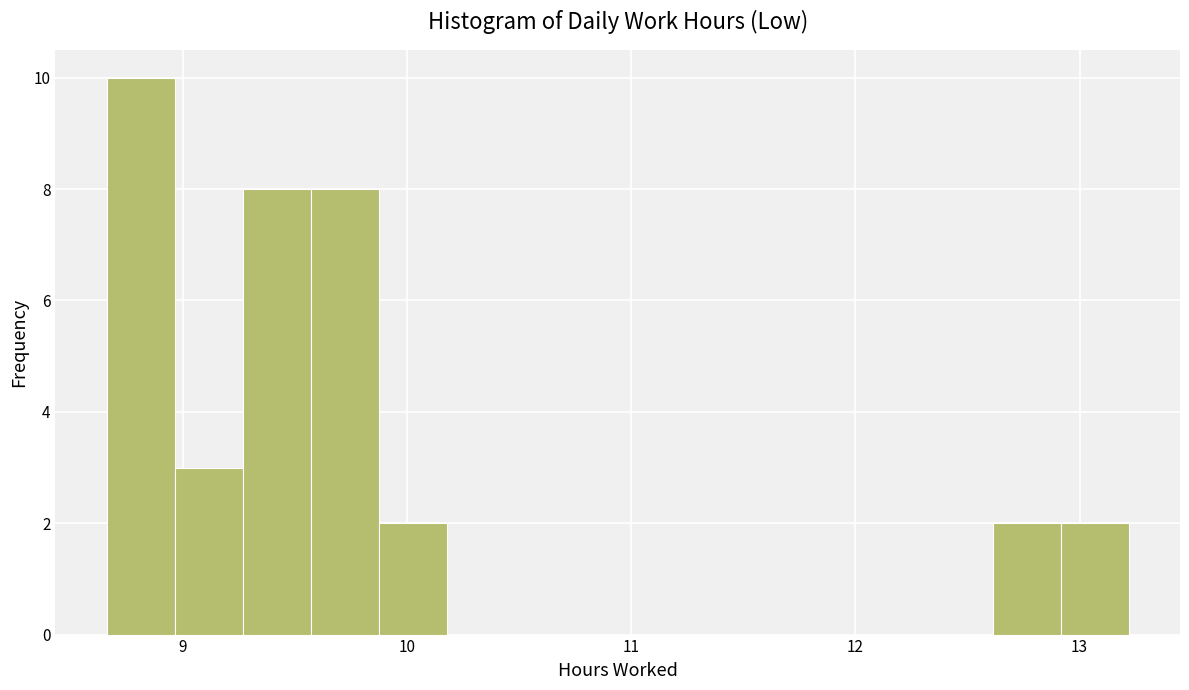

Read against the x-axis, roughly where is the centre of the tallest bar?

8.8